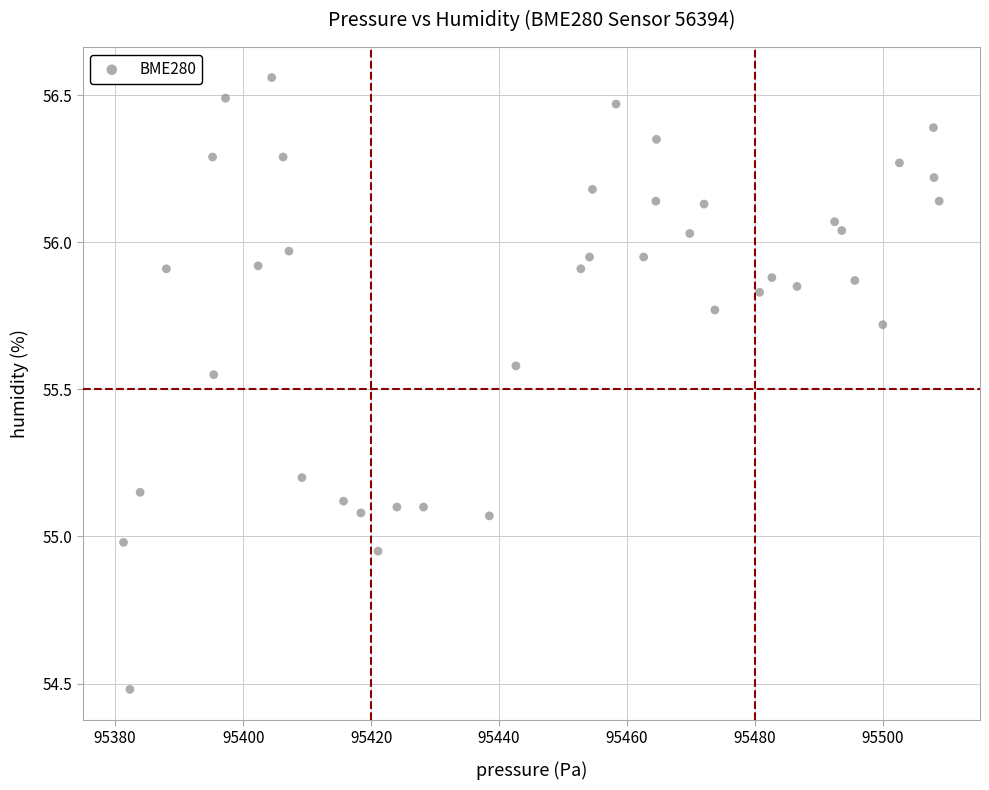

What is the range of X values (max minus min)?

127.5